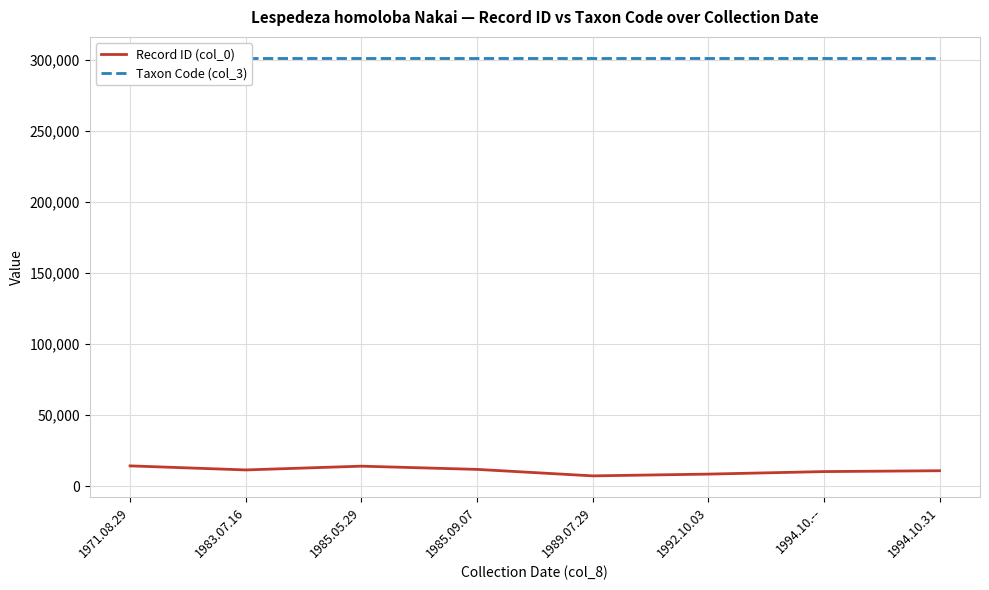

Reading right to left, transcribe all the data shown in this chart.

Record ID (col_0): 10776.5	10181.0	8403.5	7167.5	11726.5	13995.5	11344.0	14195.5
Taxon Code (col_3): 301220.0	301220.0	301220.0	301220.0	301220.0	301220.0	301220.0	301220.0